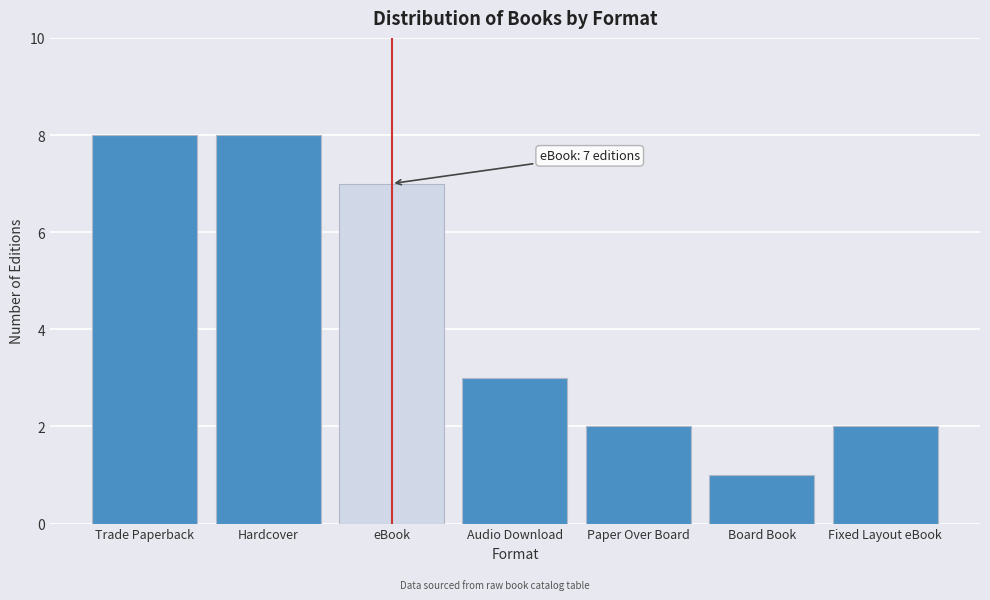

Reading left to right, what are all the values shown in this chart?

8	8	7	3	2	1	2